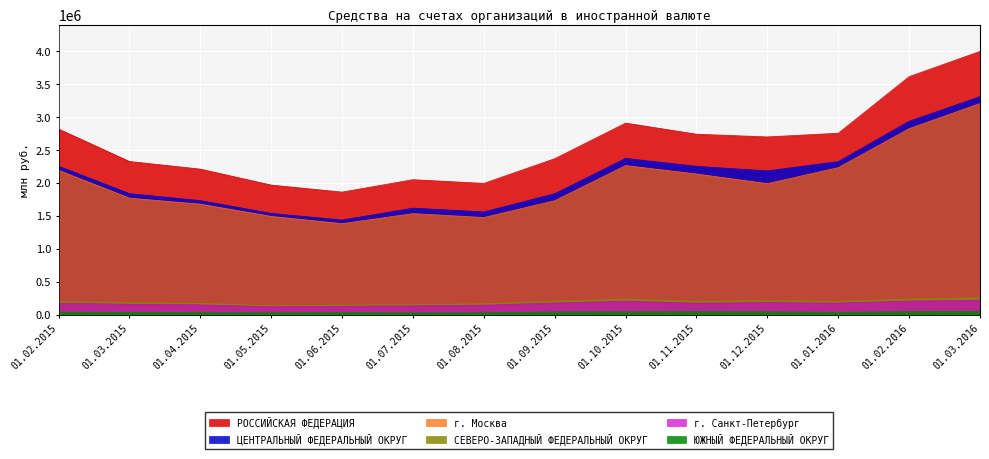

In РОССИЙСКАЯ ФЕДЕРАЦИЯ, how many points are lower than both neighbors (excluding endpoints)?

3